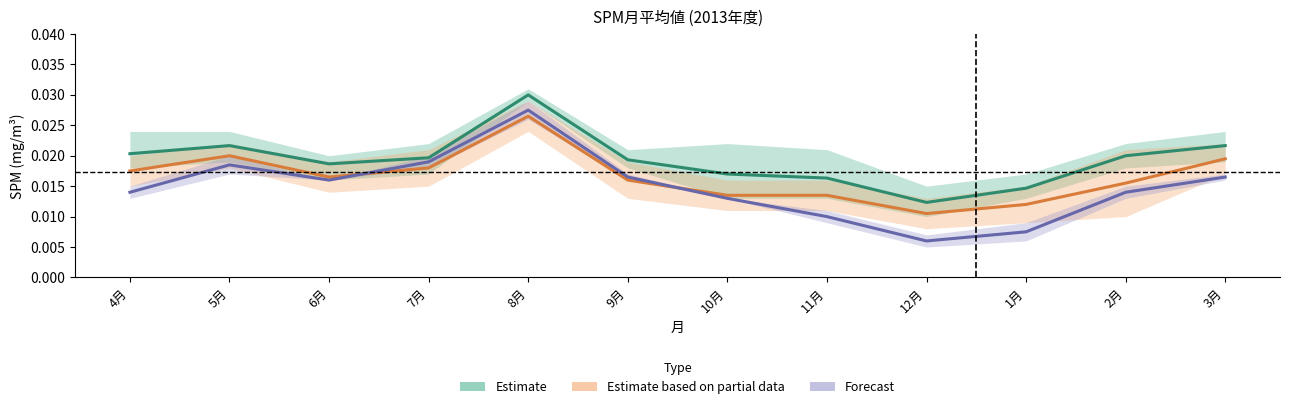

How many categories are shown in the chart?

12